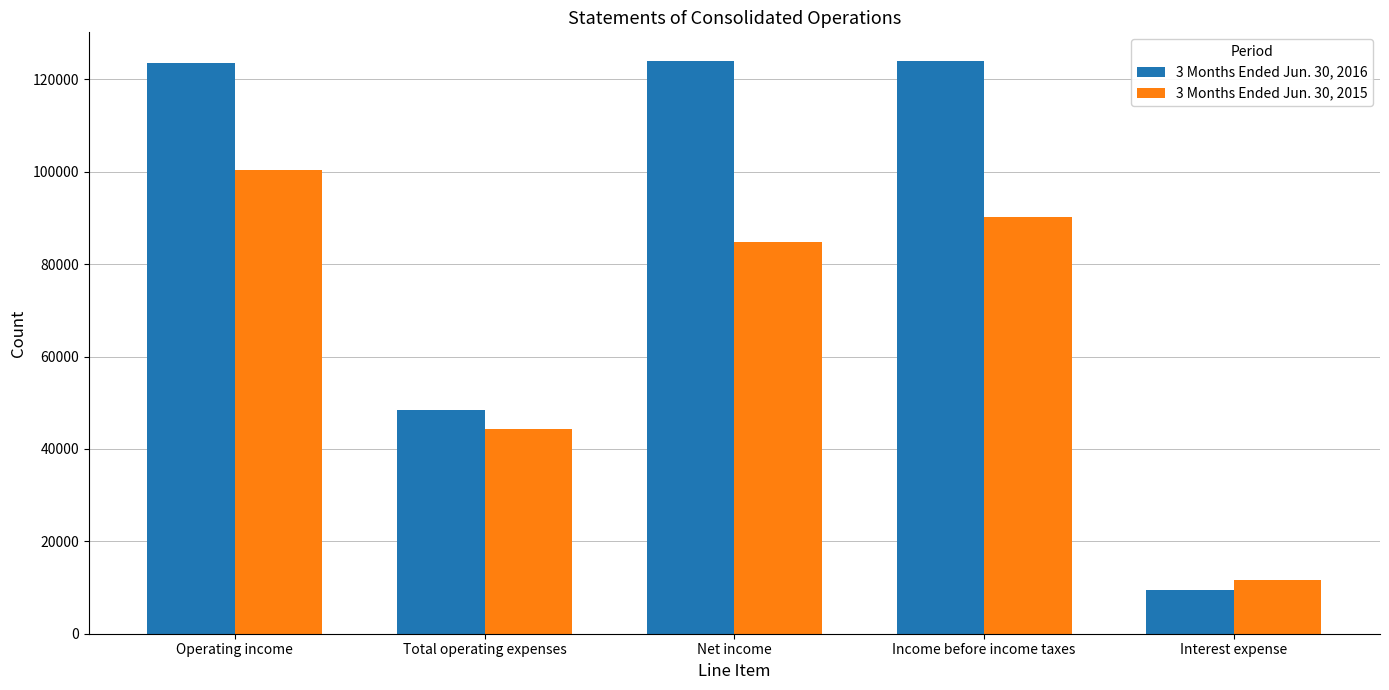

What is the average value of the 3 Months Ended Jun. 30, 2016 series?

85875